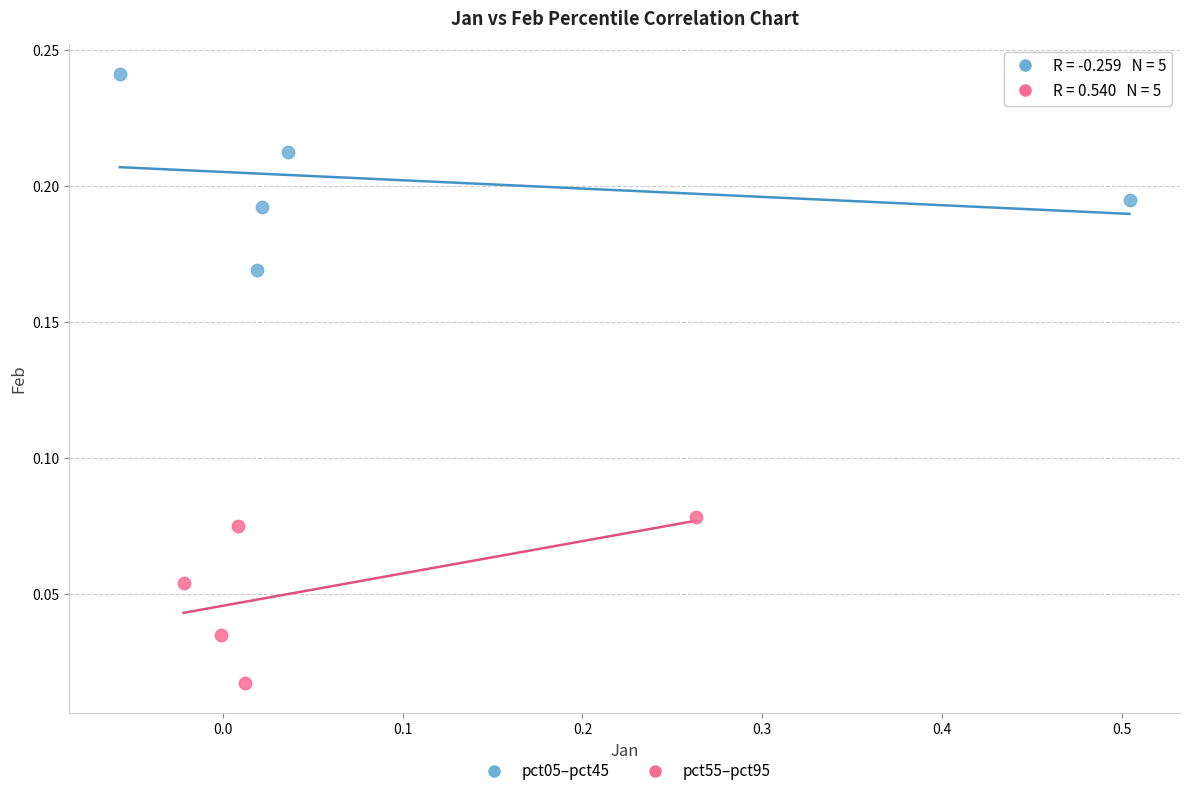

Which series contains the lowest Y value?

pct55–pct95